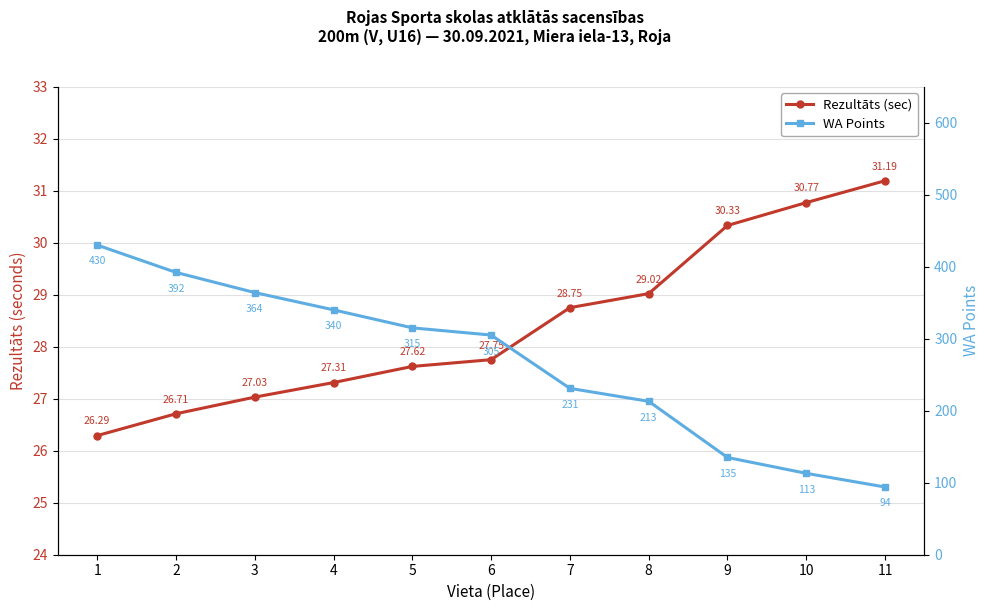

What is the difference between the second highest and minimum values in the WA Points series?

298.0